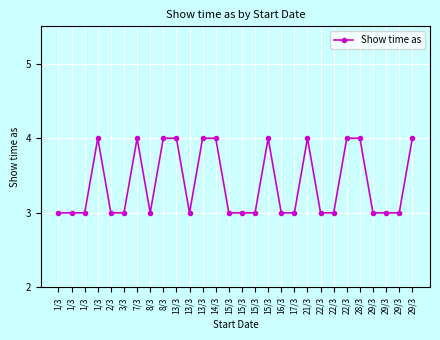

How many distinct data groups are displayed?

1